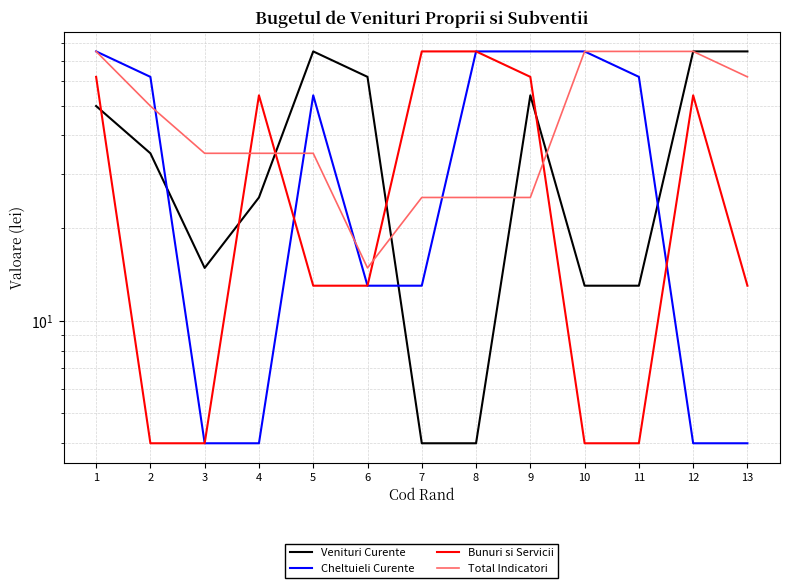

How many data points does each series have?

13